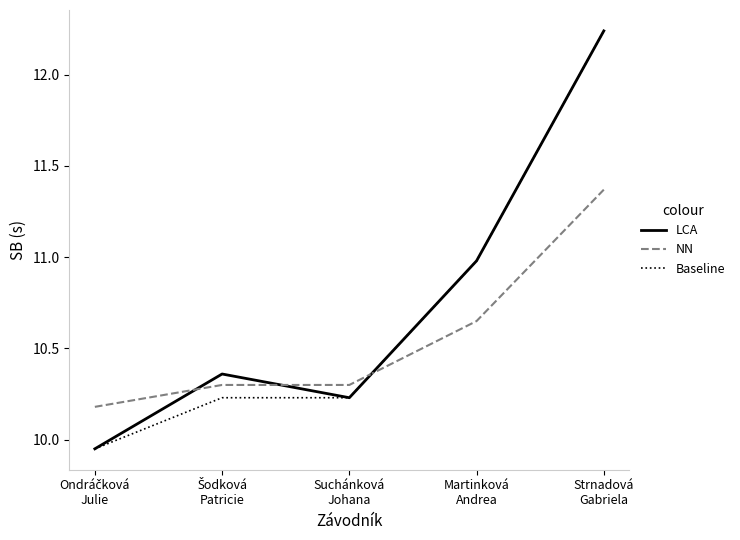

Which series ends up on top after the final intersection of NN and Baseline?

Baseline